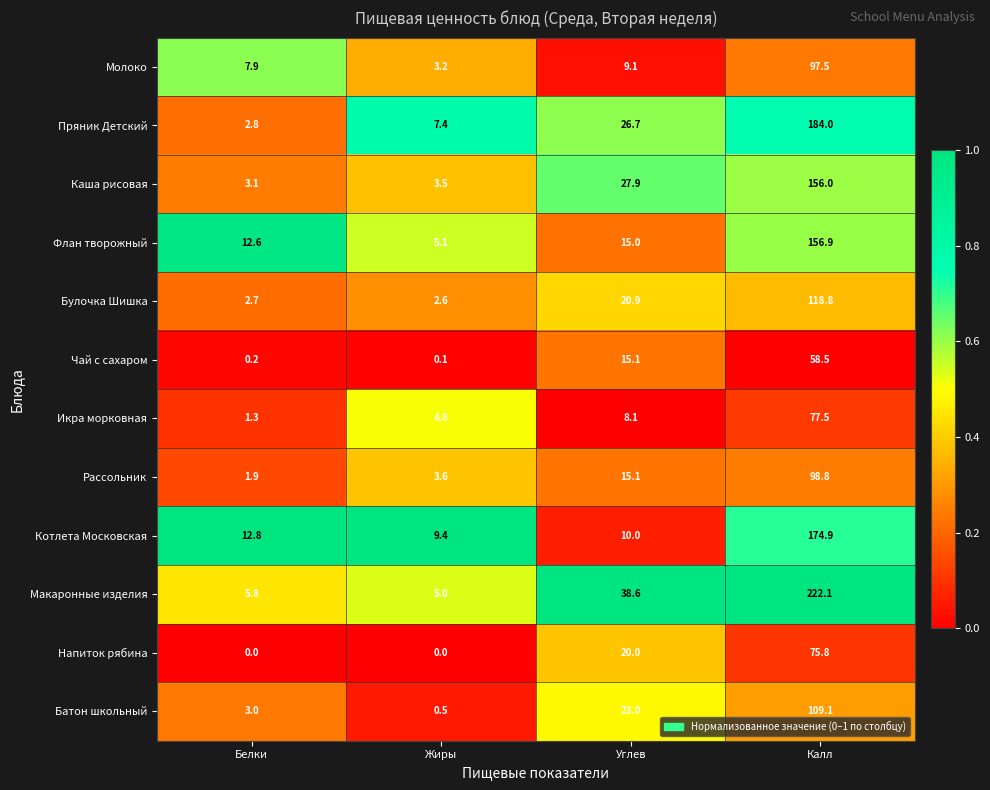

Where is Каша рисовая nearest to the value 79?

Углев